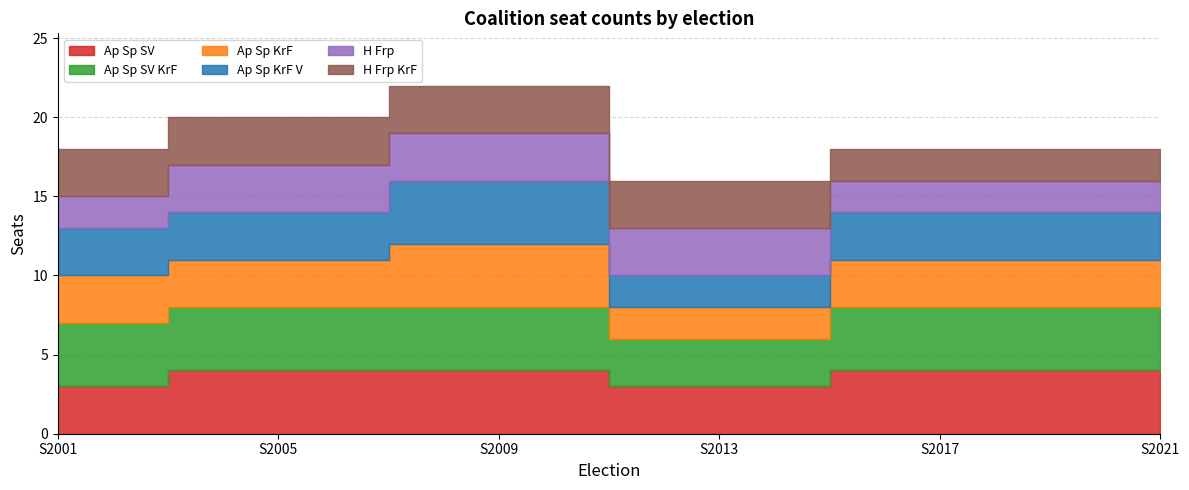

What is the difference between the H Frp values at S2021 and S2005?

1